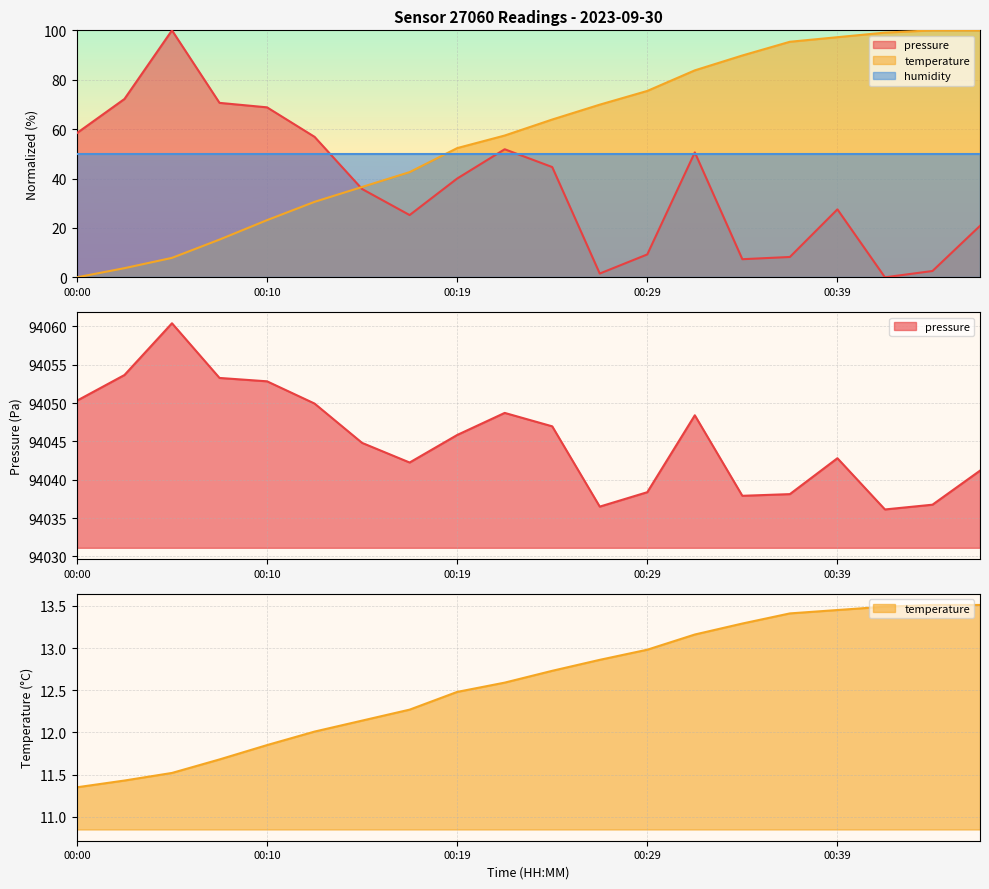

Which has a higher value, 00:31 or 00:39?

00:31